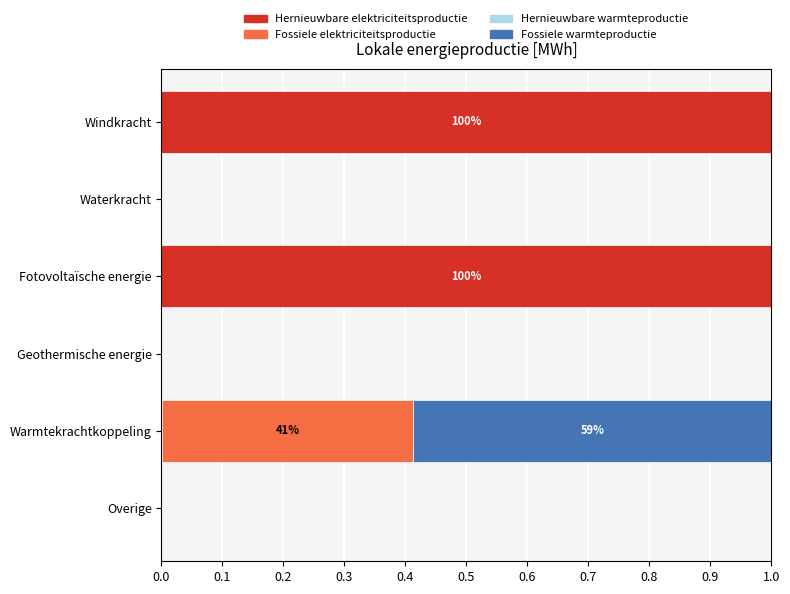

How many series are shown in this chart?

4